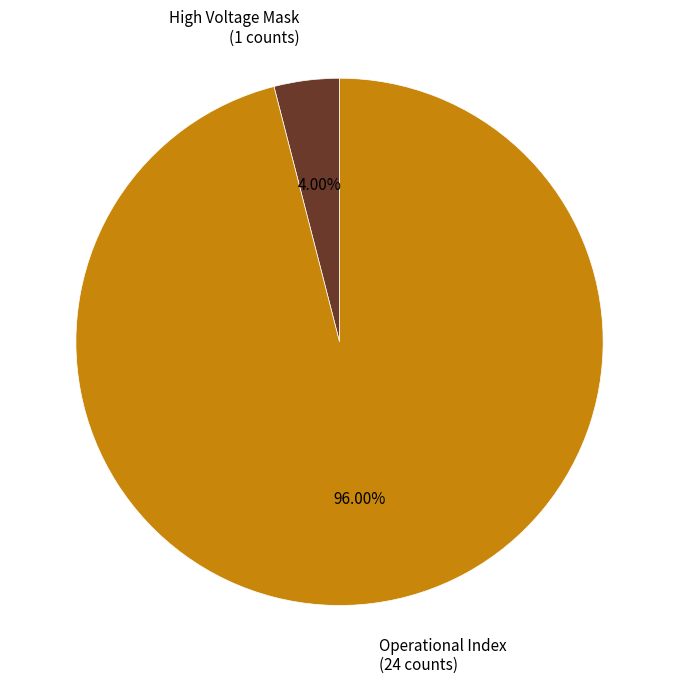

To the nearest percent, what is the average slice percentage?

50%